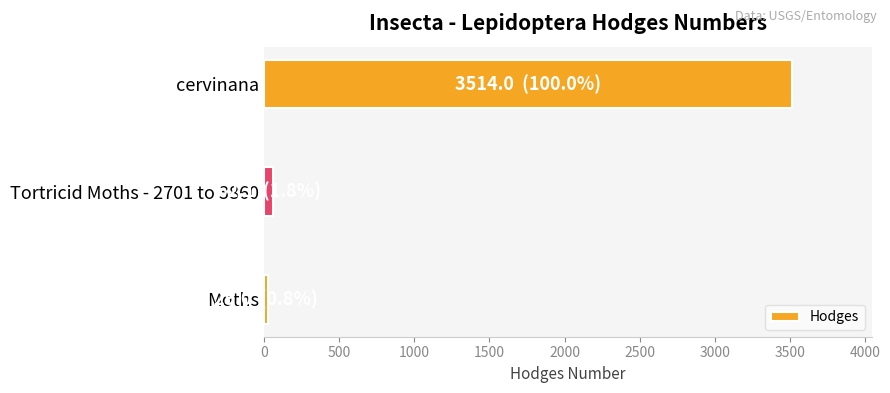

What is the smallest value displayed?

29.0